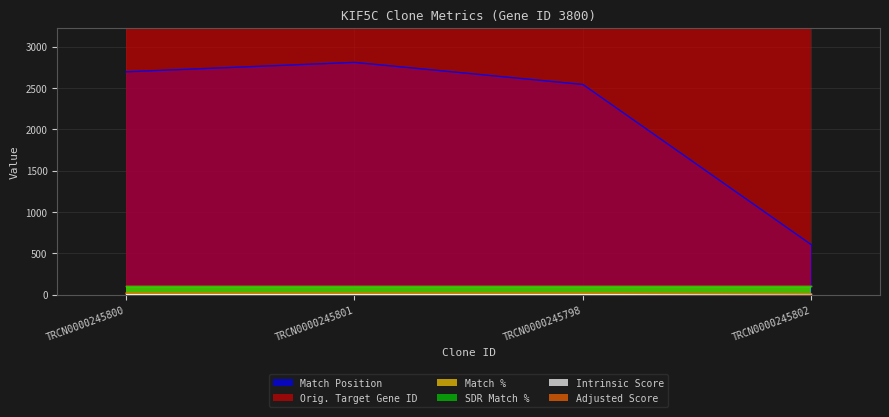

What is the spread (max minus min) of values at TRCN0000245802?

3790.8